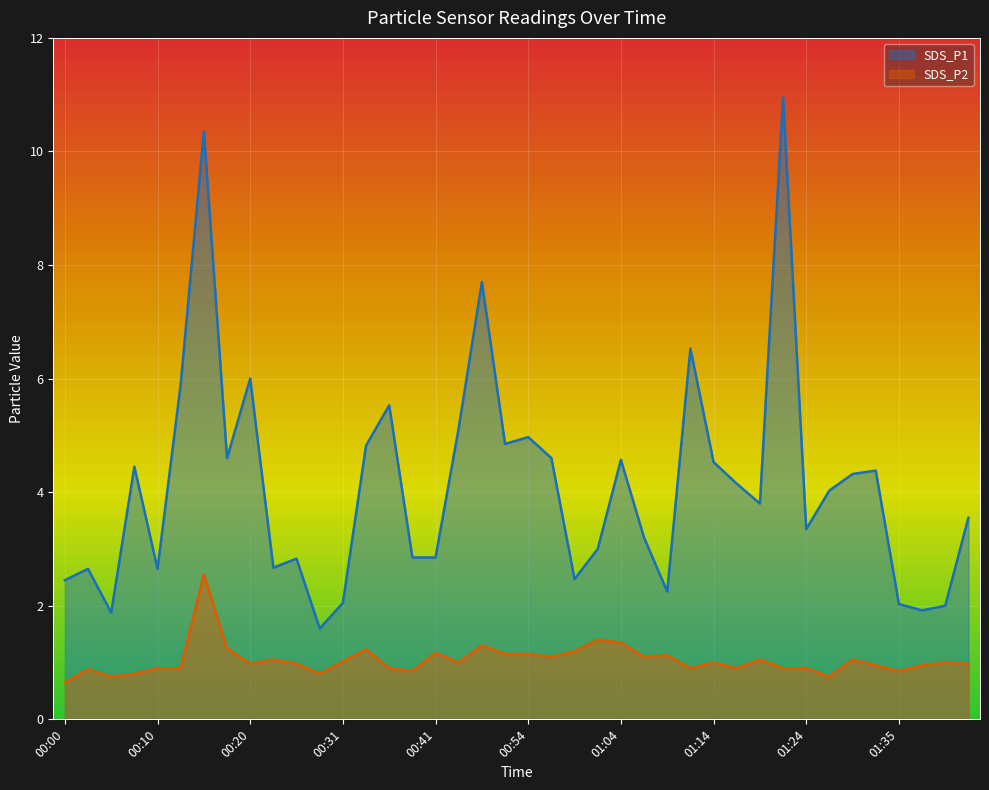

Reading left to right, transcribe all the data shown in this chart.

SDS_P1: 2.5	2.6	1.9	4.5	2.6	5.9	10.3	4.6	6.0	2.7	2.8	1.6	2.0	4.8	5.5	2.9	2.9	5.1	7.7	4.8	5.0	4.6	2.5	3.0	4.6	3.2	2.2	6.5	4.5	4.2	3.8	10.9	3.4	4.0	4.3	4.4	2.0	1.9	2.0	3.5
SDS_P2: 0.7	0.9	0.8	0.8	0.9	0.9	2.5	1.2	1.0	1.1	1.0	0.8	1.0	1.2	0.9	0.8	1.2	1.0	1.3	1.1	1.1	1.1	1.2	1.4	1.4	1.1	1.1	0.9	1.0	0.9	1.1	0.9	0.9	0.8	1.1	0.9	0.8	0.9	1.0	1.0